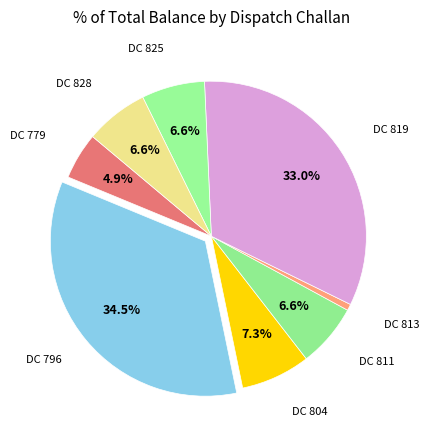

To the nearest percent, what is the average slice percentage?

12%